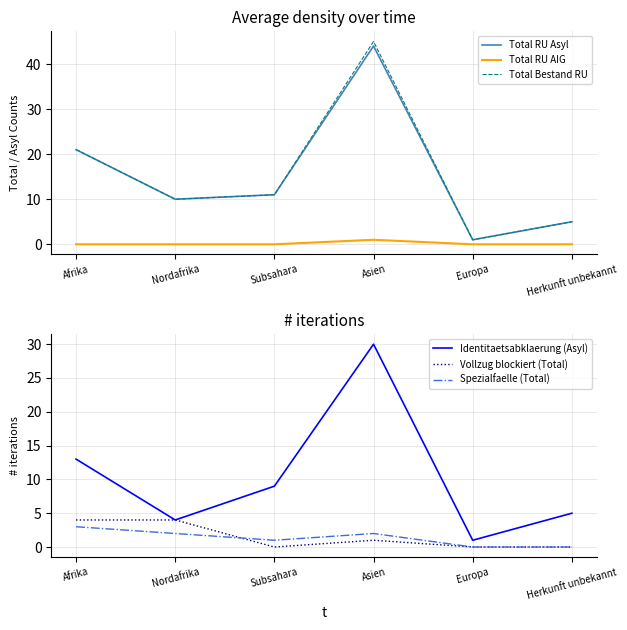

True or false: Vollzug blockiert (Total) has a value of 0 at Subsahara.

True